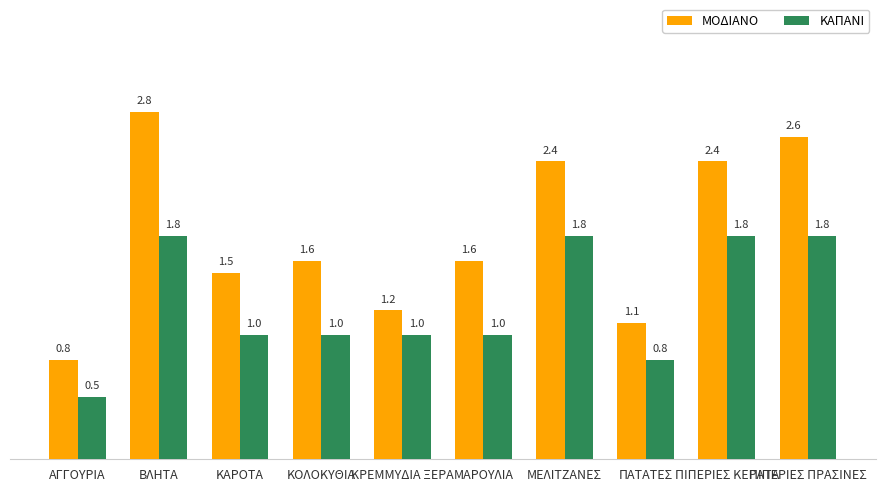

What is the sum of all ΜΟΔΙΑΝΟ values?

18.0